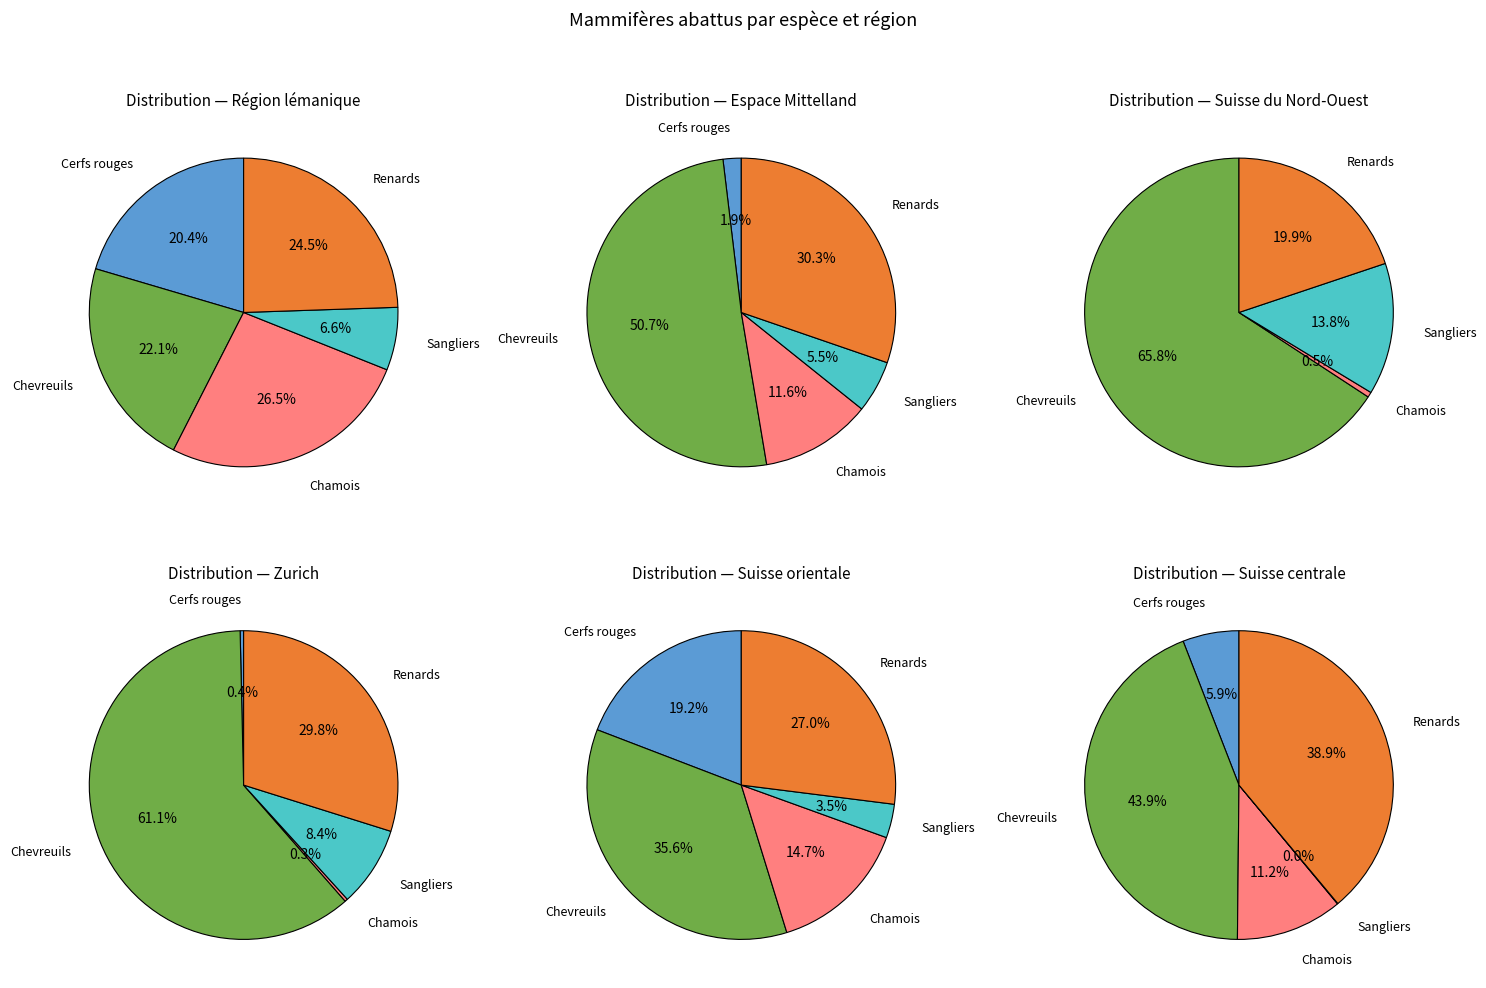

To the nearest percent, what portion does Région lémanique represent?

26%